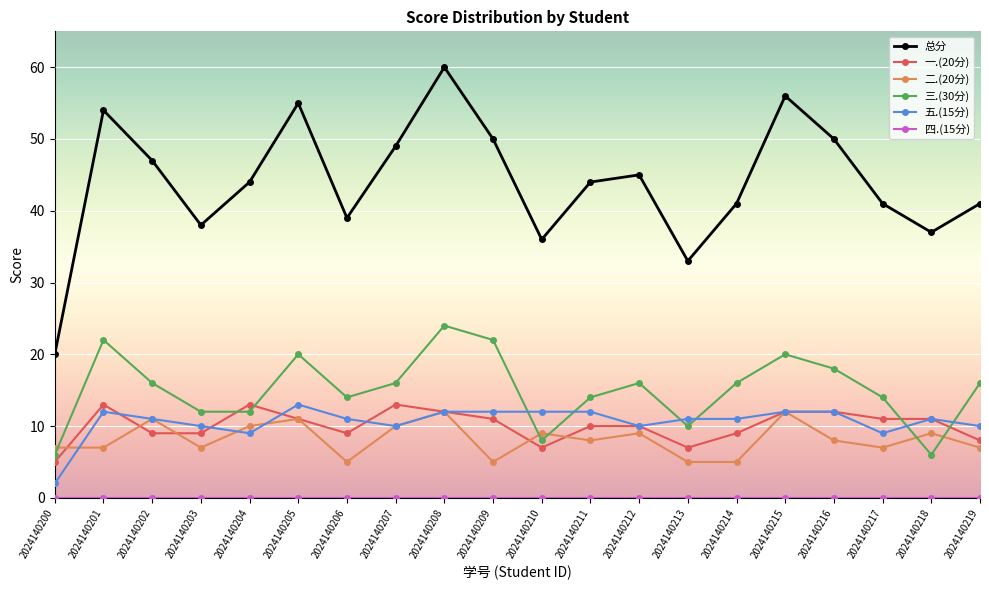

At which category is the sum across all series the highest?

2024140208